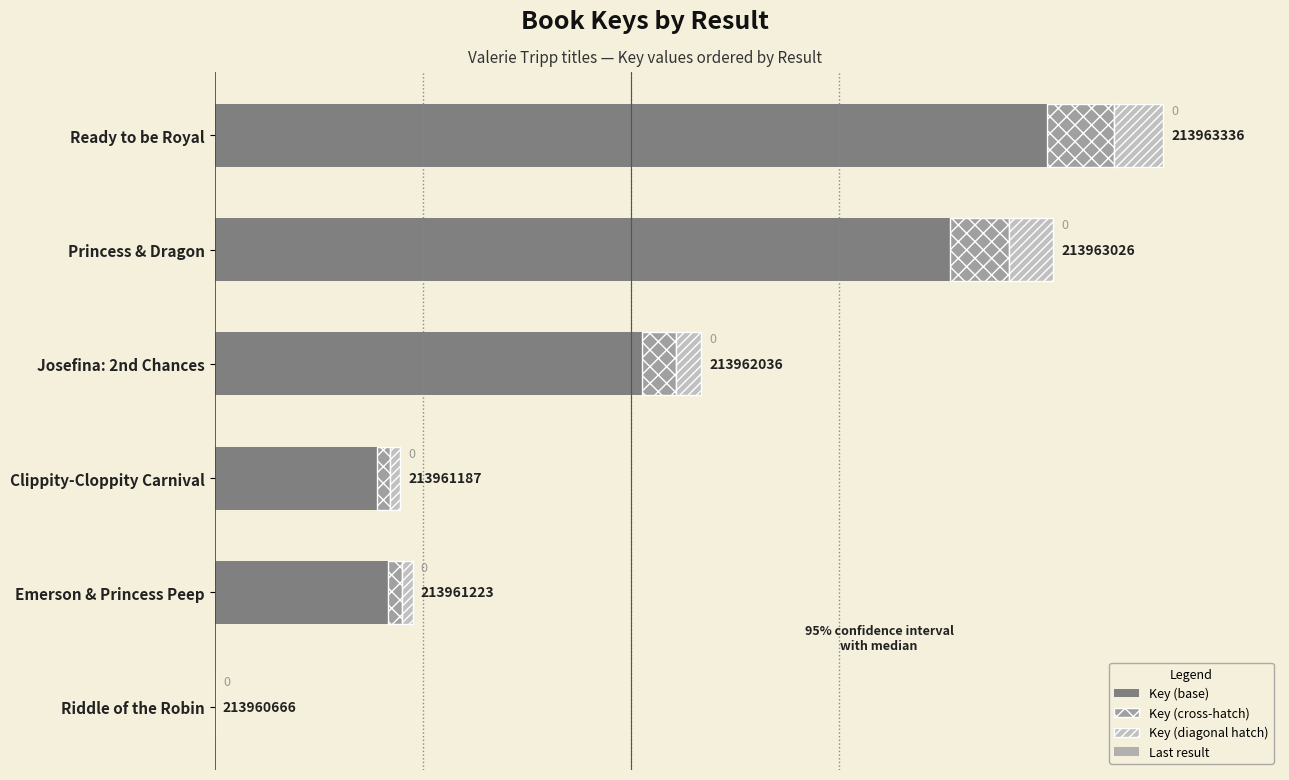

At which category is the sum across all series the highest?

Ready to be Royal